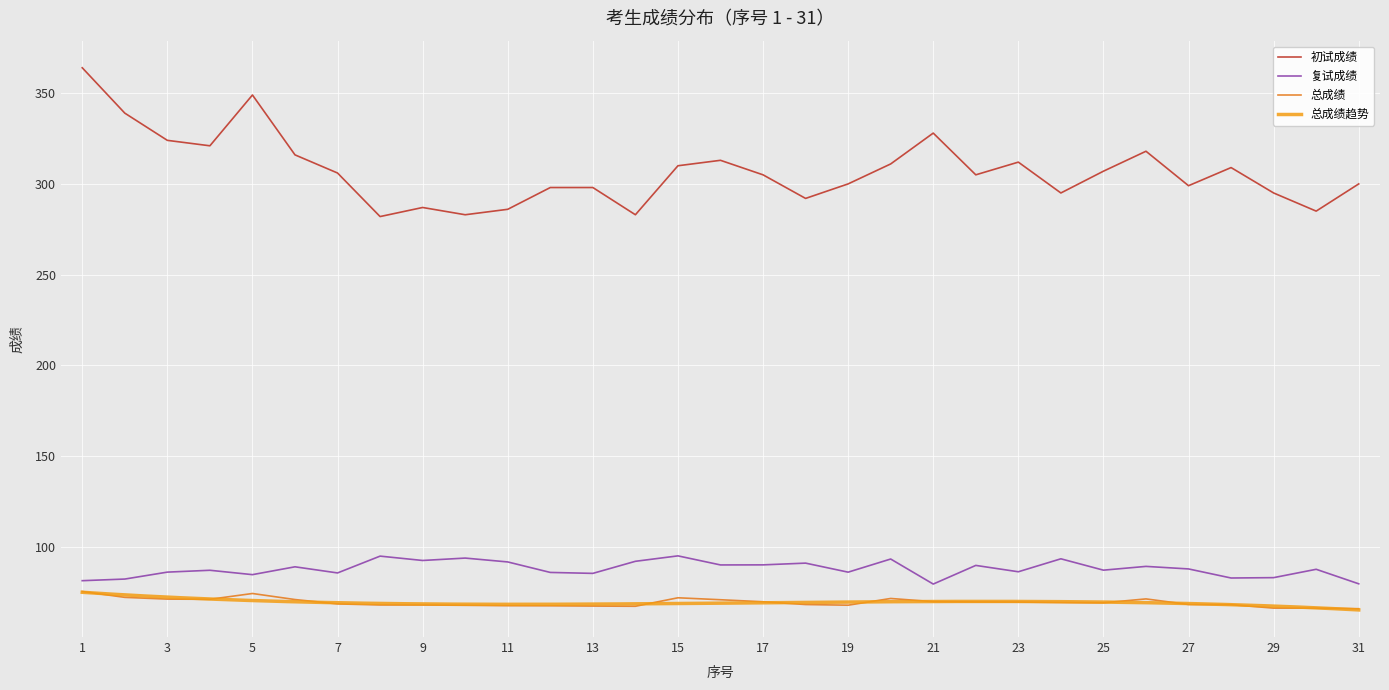

True or false: 复试成绩 has a value of 79.6 at 31.

True